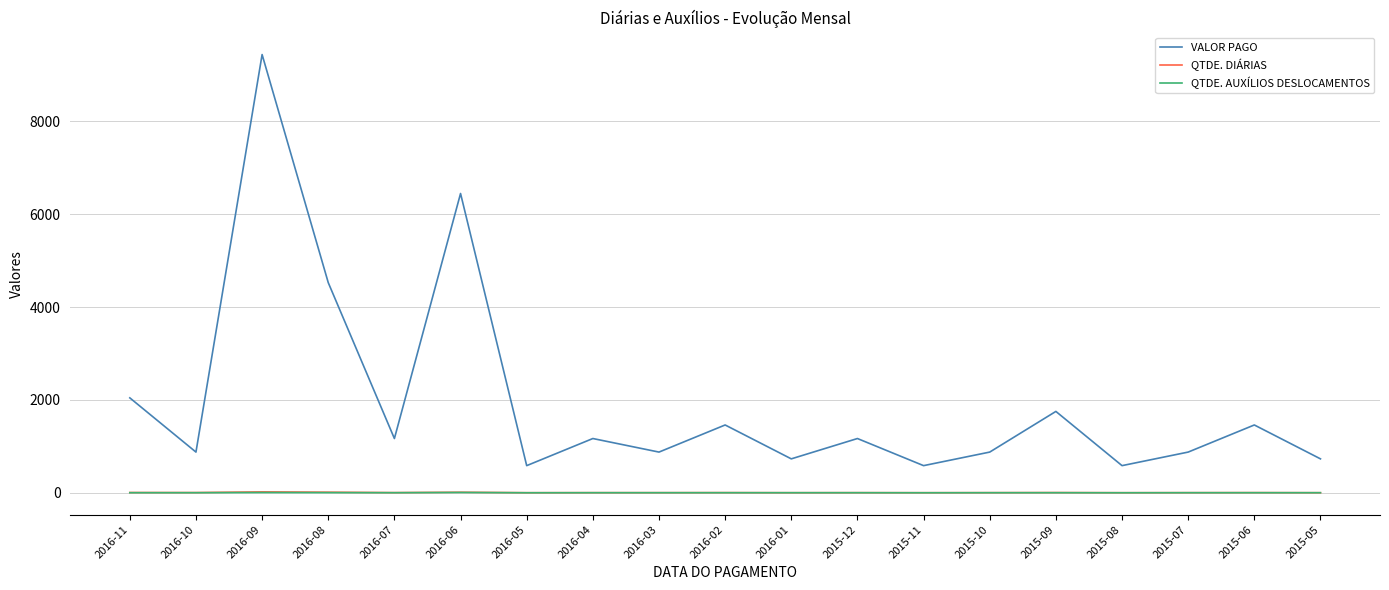

Which series has the largest range (max minus min)?

VALOR PAGO